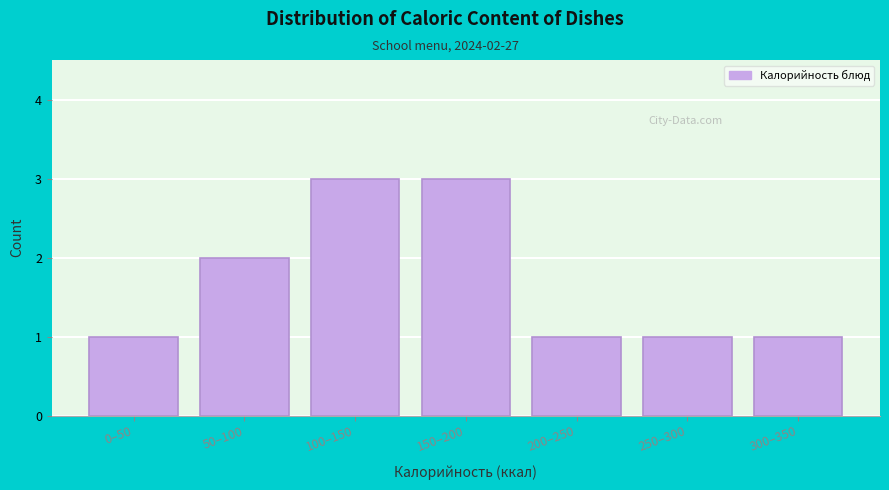

Reading left to right, transcribe all the data shown in this chart.

1	2	3	3	1	1	1